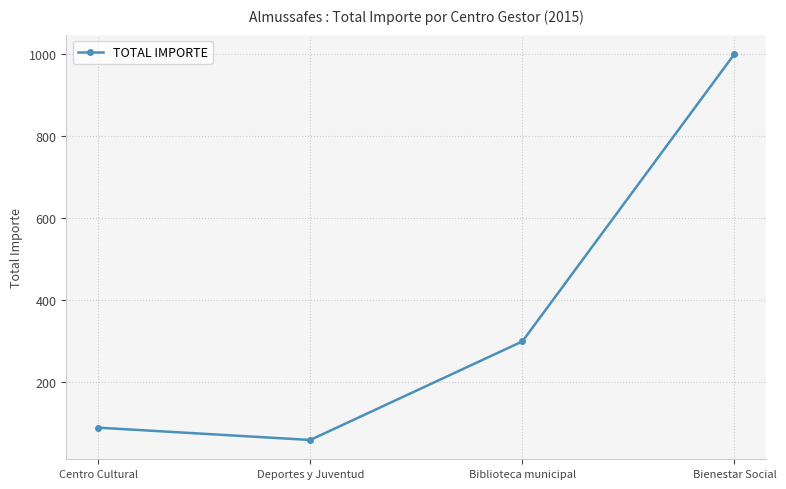

Reading left to right, what are all the values shown in this chart?

Centro Cultural=90	Deportes y Juventud=60	Biblioteca municipal=300	Bienestar Social=1000